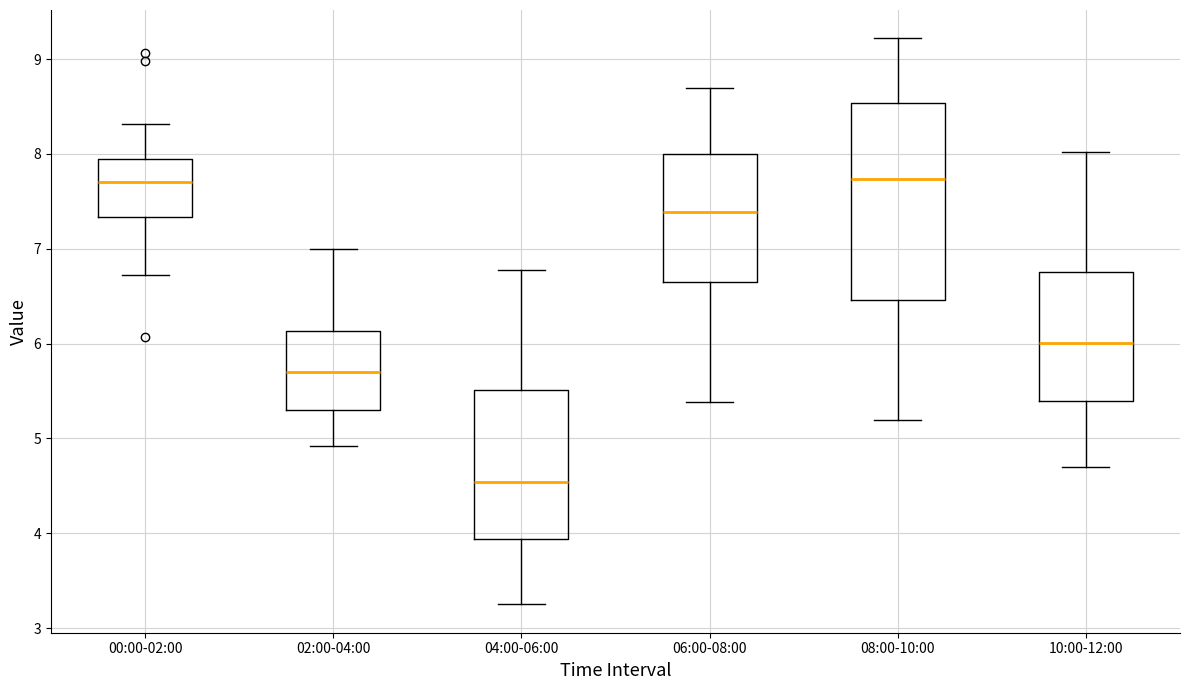

Reading left to right, transcribe this box plot: for each box, give where its median line is, the range the box spans, and where its two whiskers end, as read against the y-axis. The values are not printed on the chart, so give them approximately, as read against the axis.

00:00-02:00: median 7.7, box 7.3 to 8.0, whiskers 6.7 to 8.3
02:00-04:00: median 5.7, box 5.3 to 6.1, whiskers 4.9 to 7.0
04:00-06:00: median 4.5, box 3.9 to 5.5, whiskers 3.3 to 6.8
06:00-08:00: median 7.4, box 6.6 to 8.0, whiskers 5.4 to 8.7
08:00-10:00: median 7.7, box 6.5 to 8.5, whiskers 5.2 to 9.2
10:00-12:00: median 6.0, box 5.4 to 6.8, whiskers 4.7 to 8.0